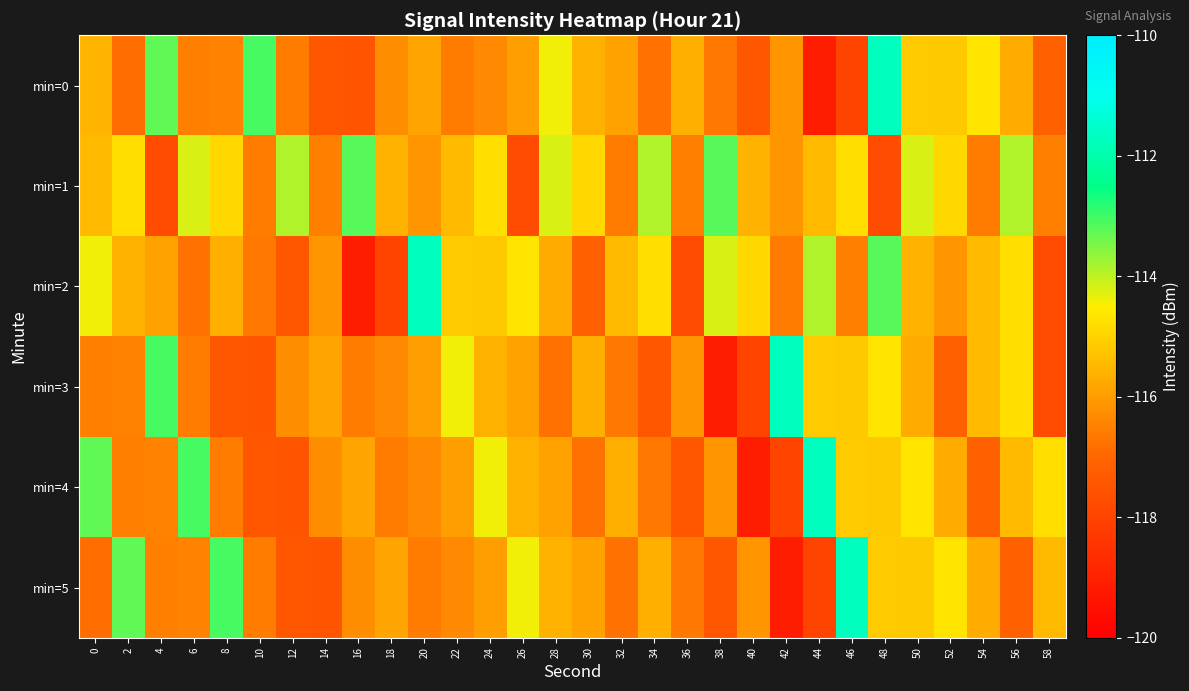

Which series has the widest spread of values?

min=0